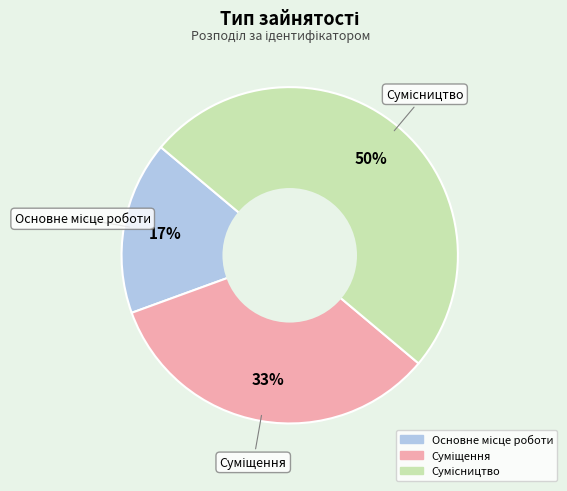

To the nearest percent, what is the average slice percentage?

33%